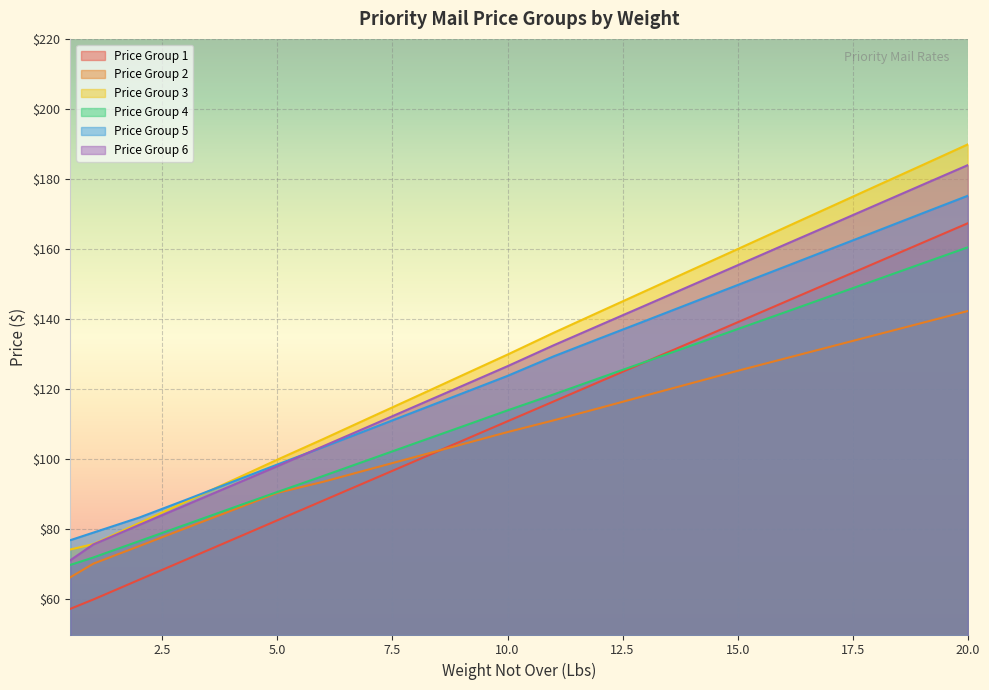

What is the total value across all series at 12?

774.9